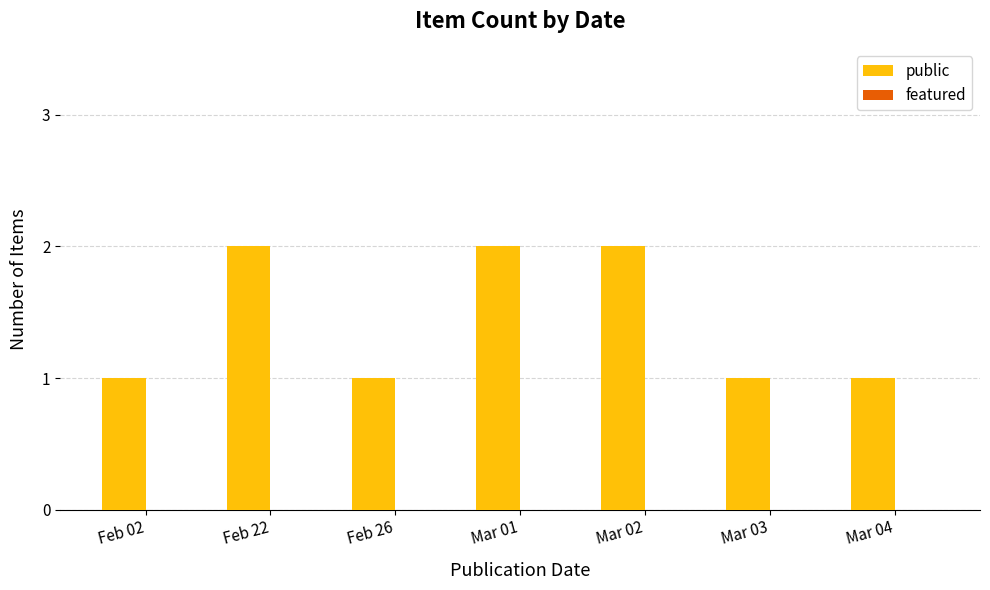

What position from the right is Feb 02?

7